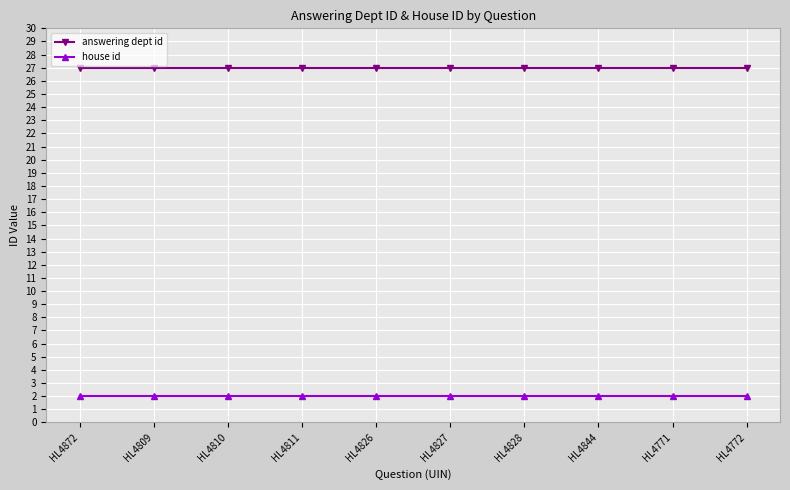

True or false: house id has a value of 2 at HL4828.

True